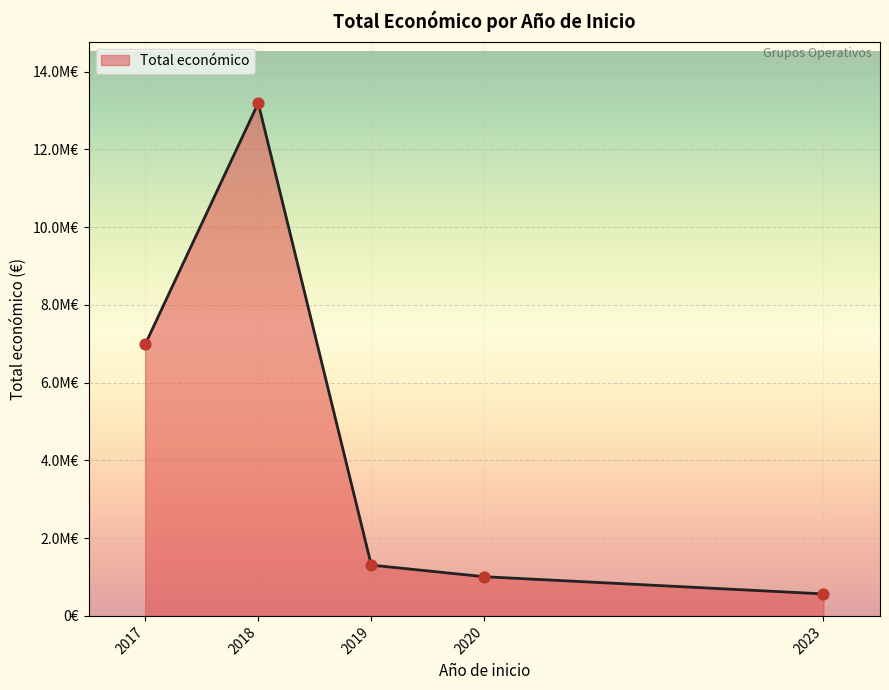

Does the chart have visible grid lines?

Yes